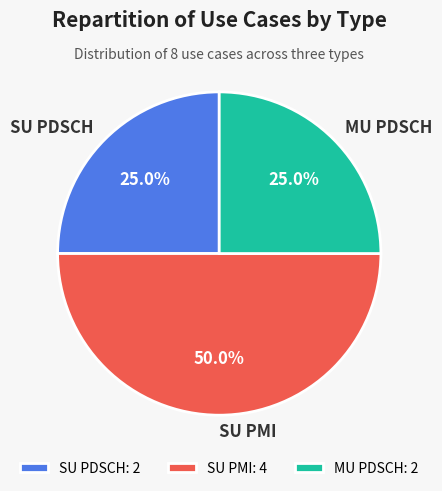

What is the ratio of the value at SU PDSCH to the value at MU PDSCH?

1.0